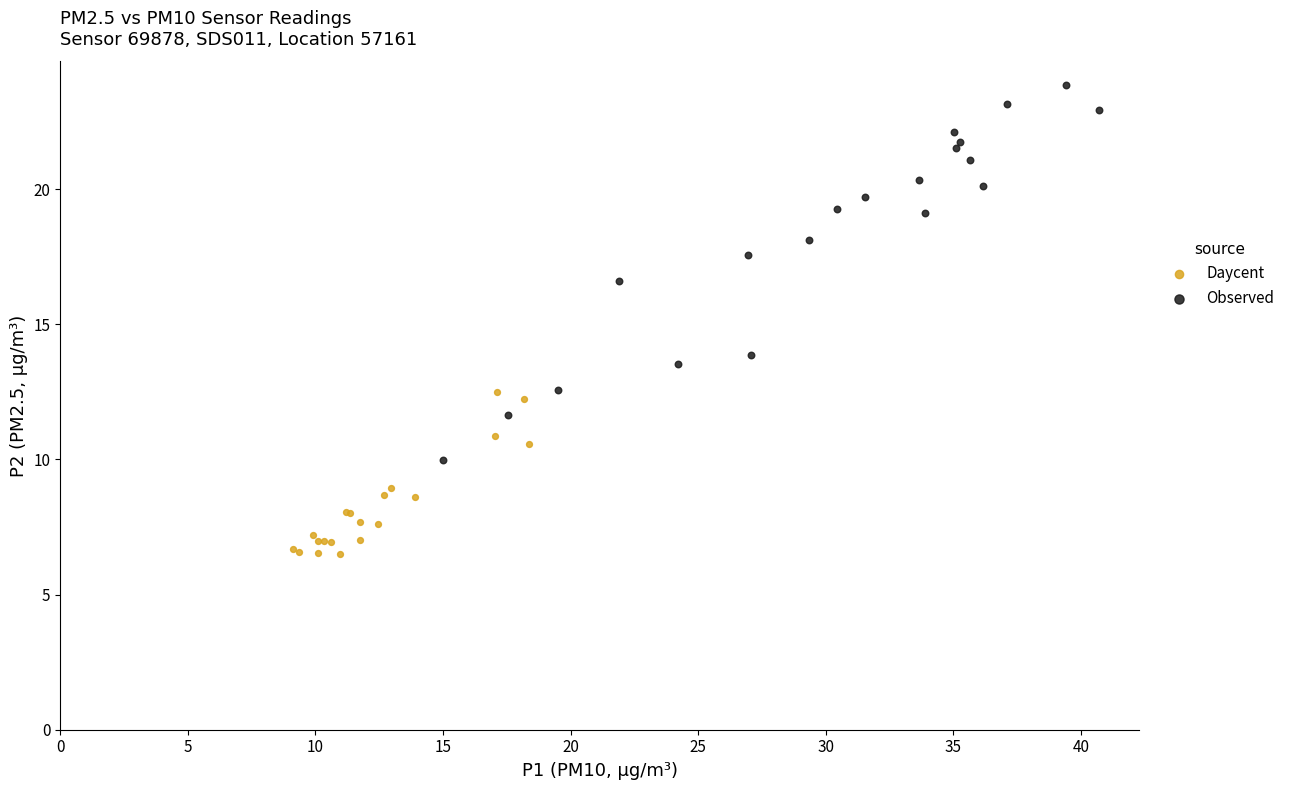

Which series contains the lowest Y value?

Daycent